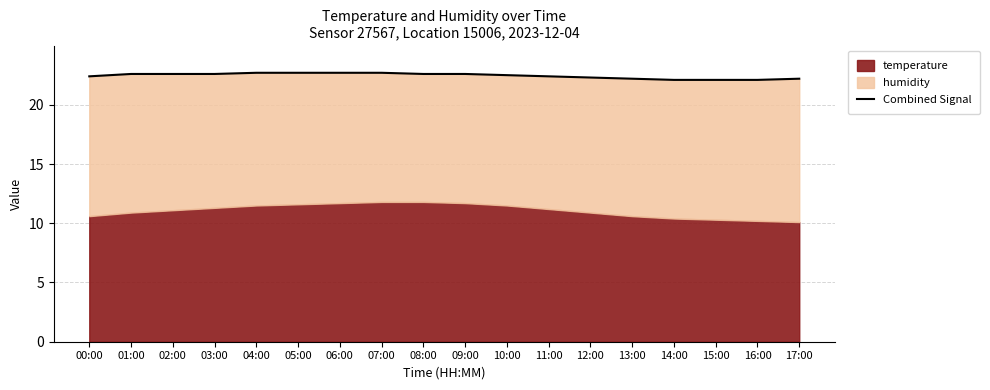

What is the label of the 1st point from the right?

17:00